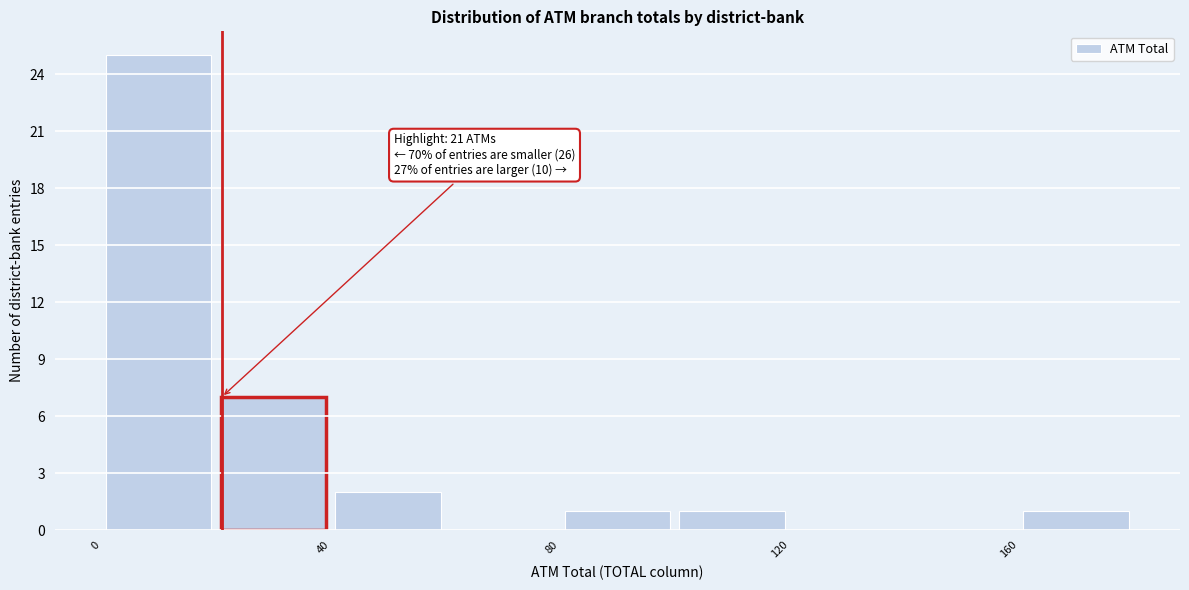

Which range on the x-axis has the tallest bar?

0 to 20